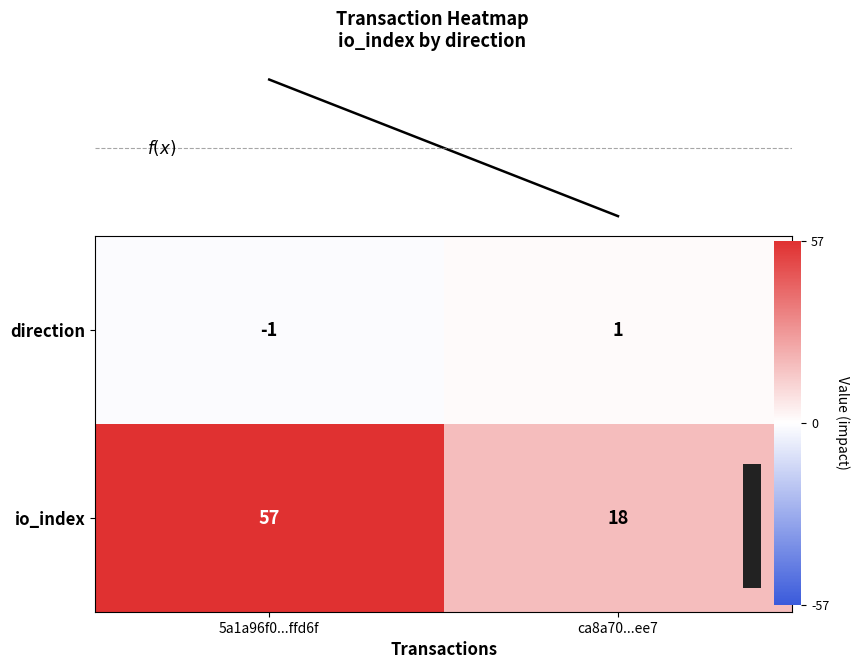

The value of io_index at ca8a70...ee7 is 10. True or false?

False